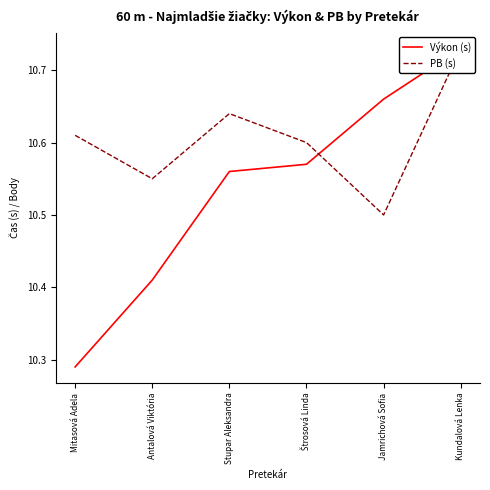

What is the difference between the maximum and minimum values in the PB (s) series?

0.2